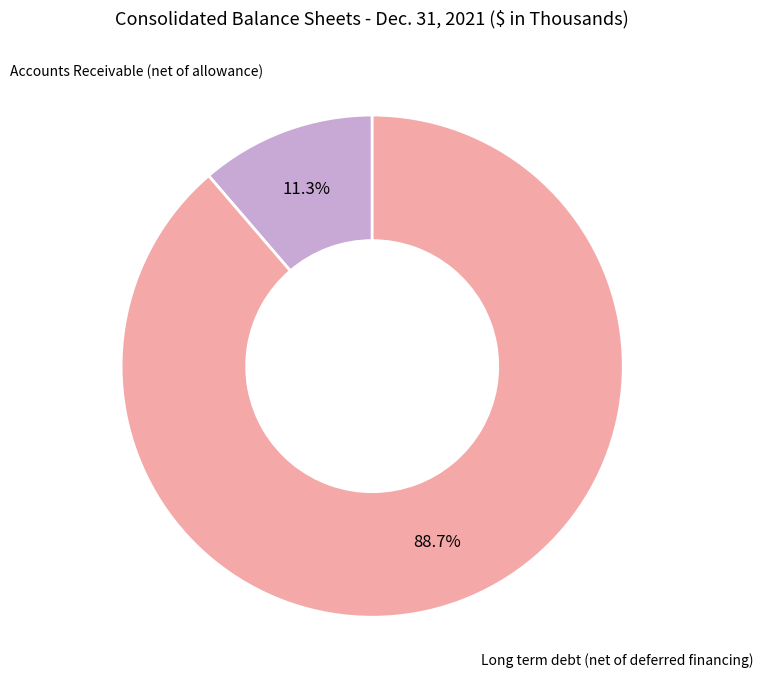

Does any single category account for the majority?

Yes